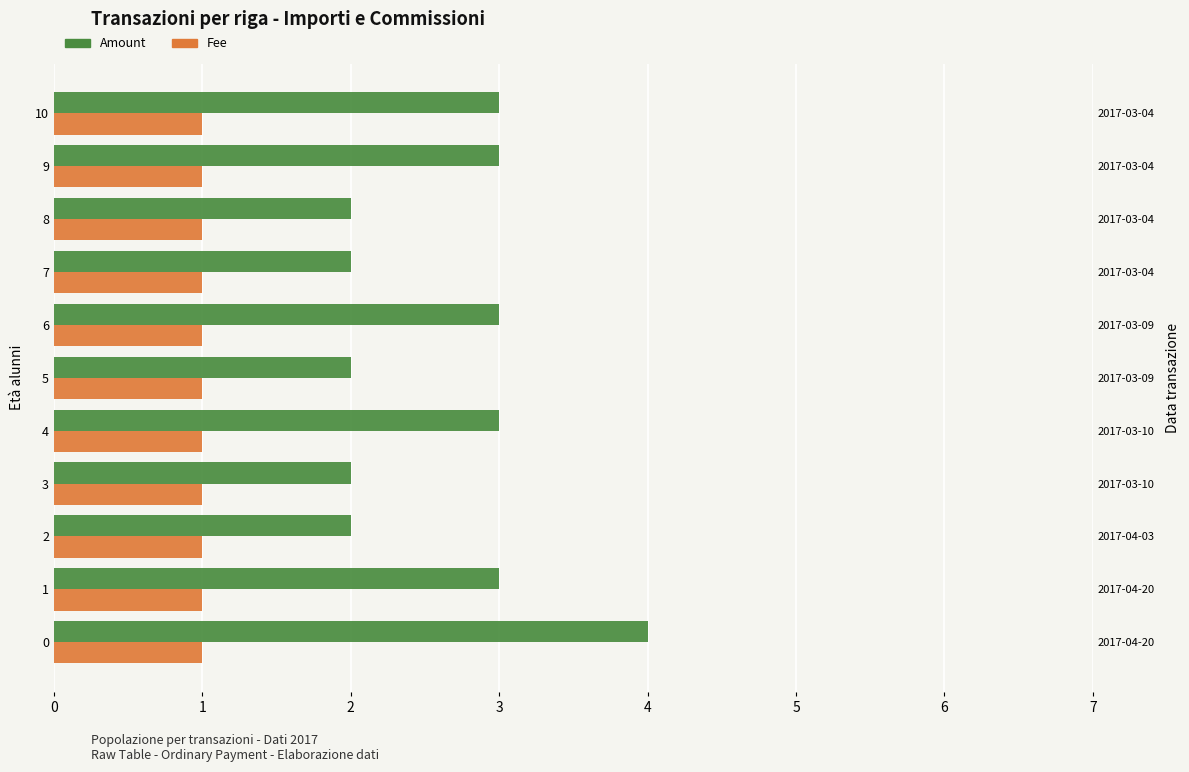

What is the average value of the Amount series?

2.6